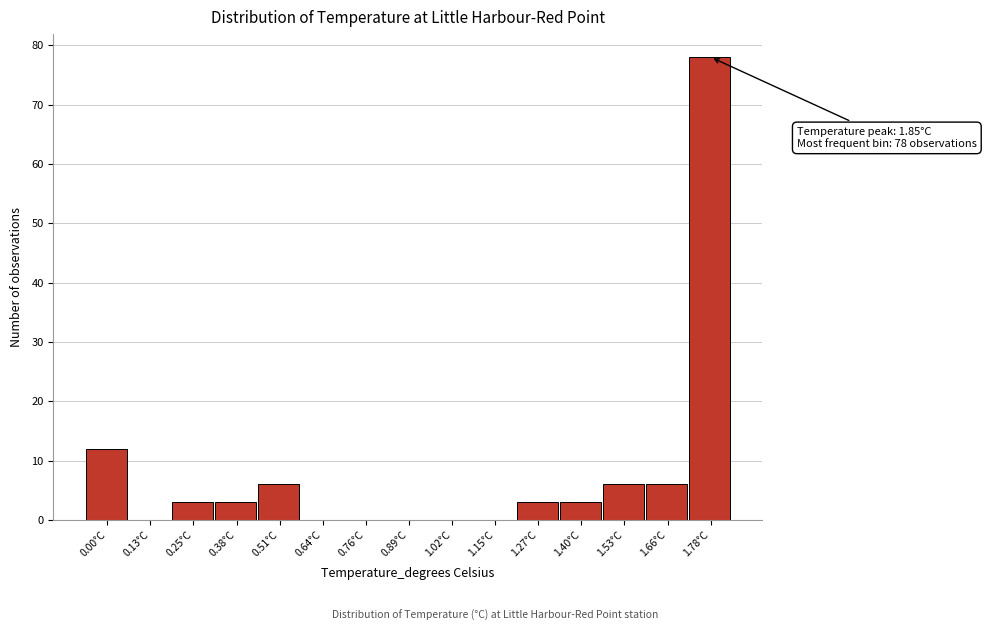

Reading left to right, what are all the values shown in this chart?

0.00°C=12	0.13°C=0	0.25°C=3	0.38°C=3	0.51°C=6	0.64°C=0	0.76°C=0	0.89°C=0	1.02°C=0	1.15°C=0	1.27°C=3	1.40°C=3	1.53°C=6	1.66°C=6	1.78°C=78